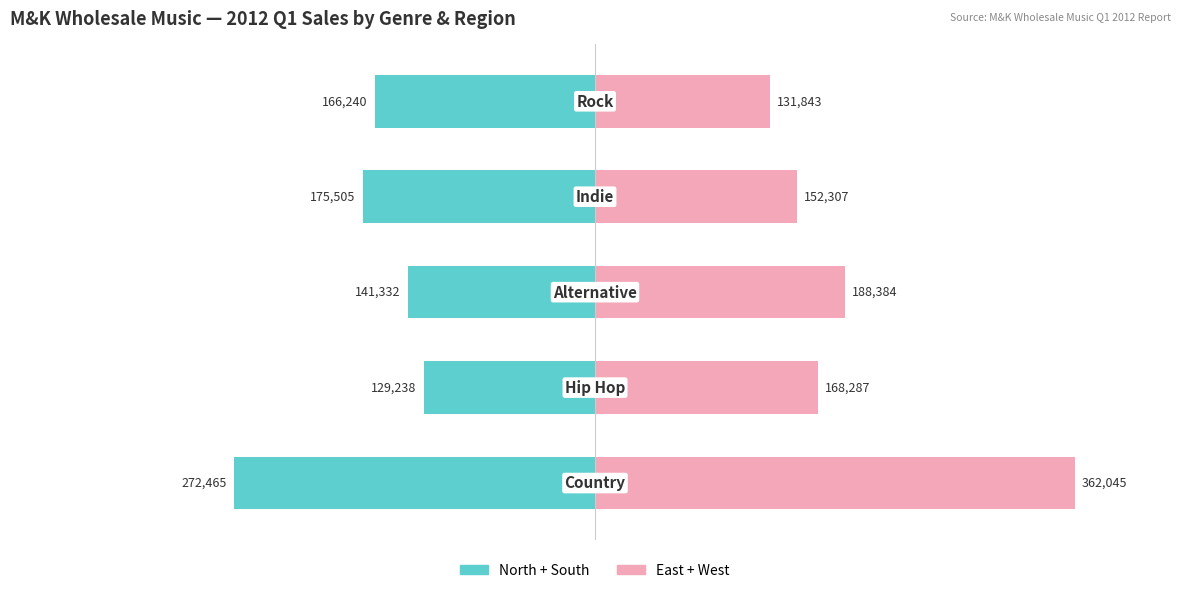

Which series has the largest range (max minus min)?

East + West